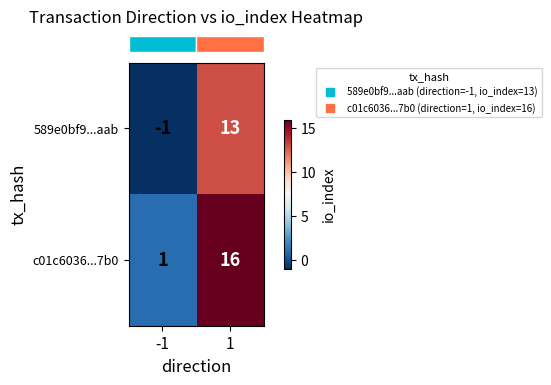

List the series in order of their overall mean, highest first.

c01c6036...7b0, 589e0bf9...aab